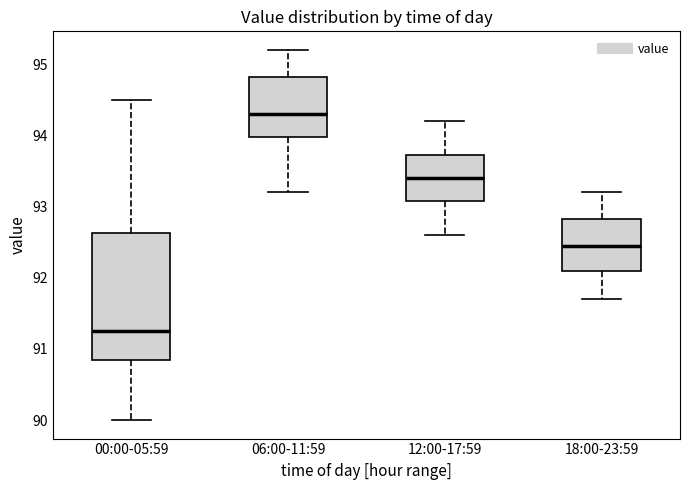

Comparing the boxes themselves (not the whiskers), which one is the tallest?

00:00-05:59